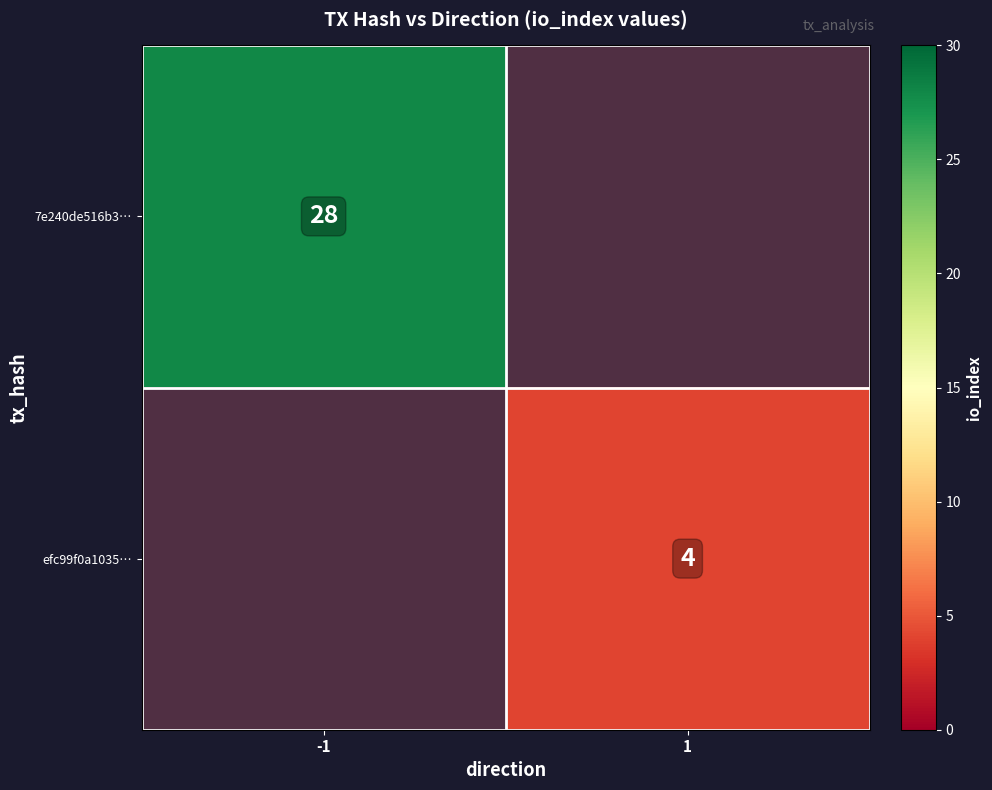

How many positive values does the efc99f0a1035… series have?

1